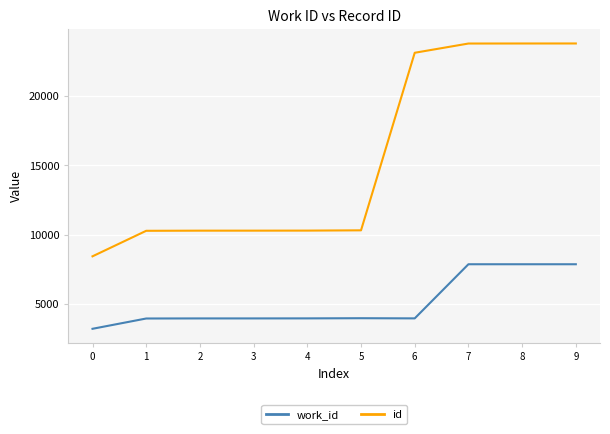

What are all the series names shown in the legend?

work_id, id